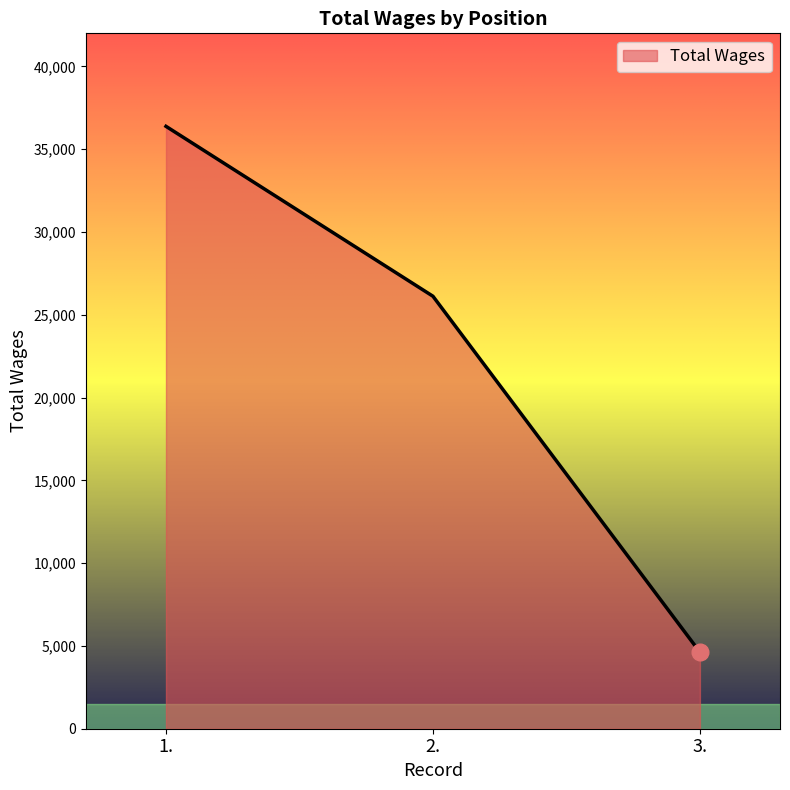

What is the difference between the values at 2. and 1.?

10262